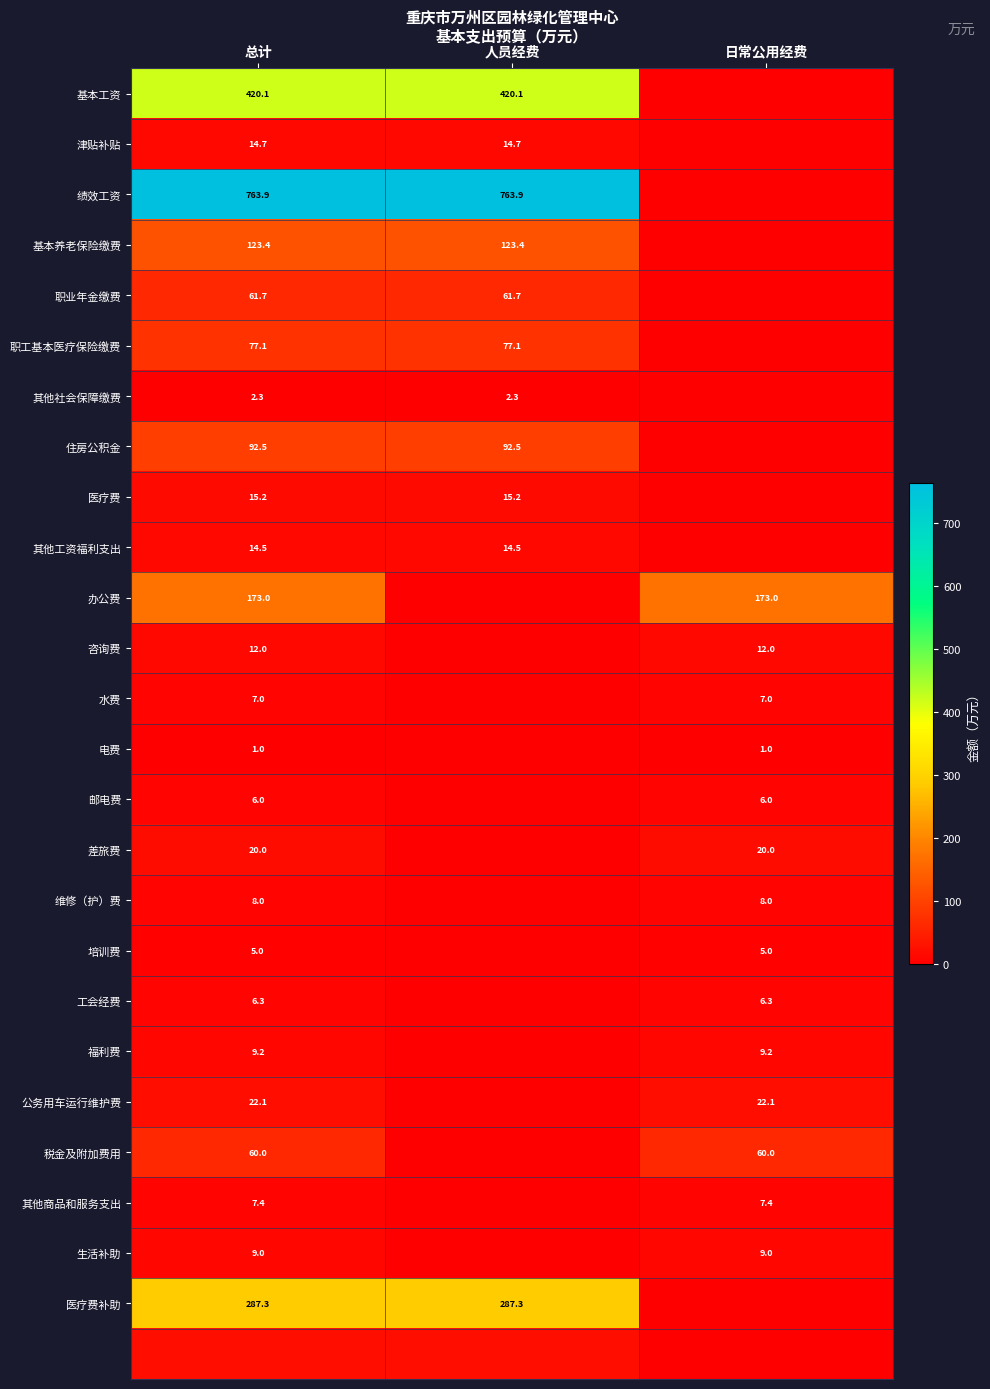

What is the maximum value shown in the chart?

763.9